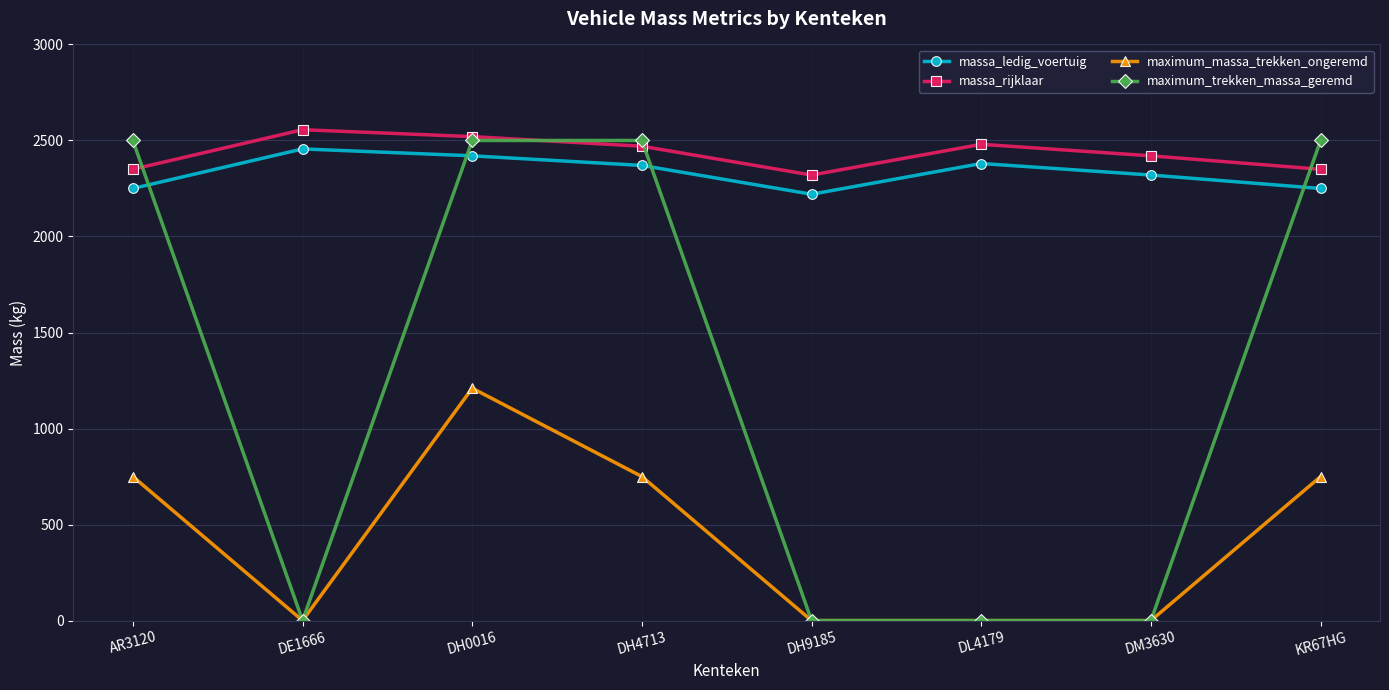

What is the difference between the maximum and second lowest values in the maximum_massa_trekken_ongeremd series?

1210